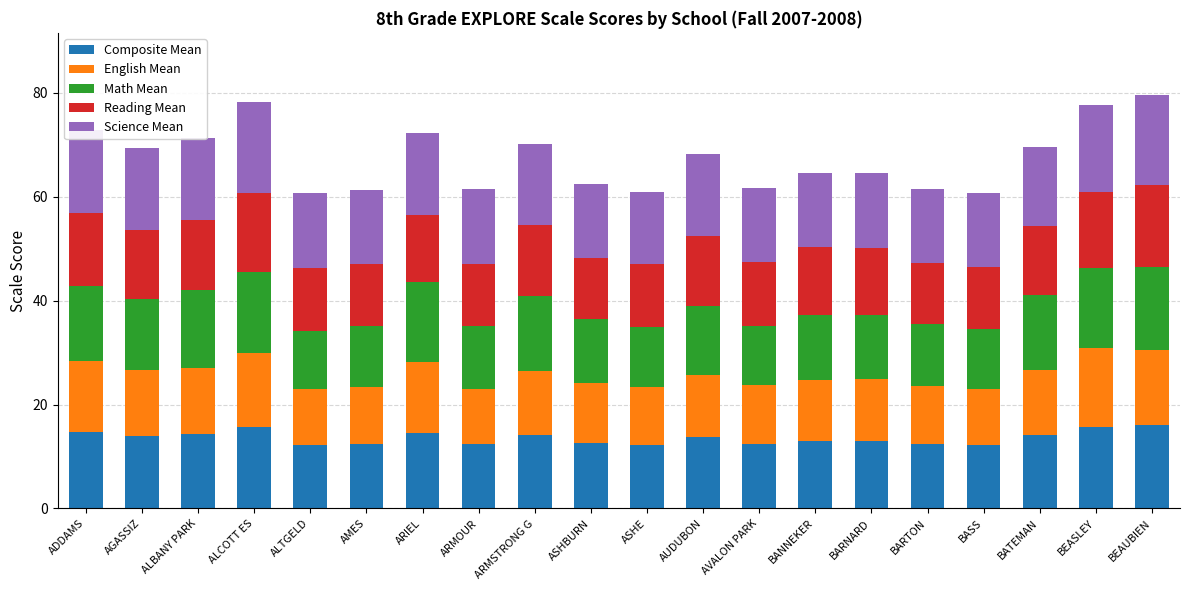

What value does the Composite Mean series have at ALTGELD?

12.2